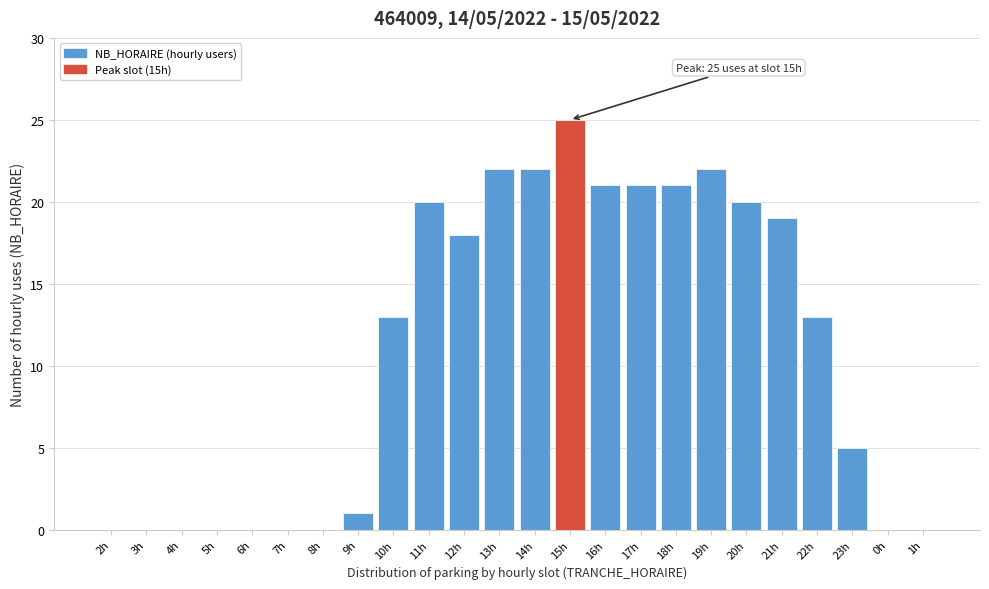

Reading left to right, transcribe all the data shown in this chart.

2h=0	3h=0	4h=0	5h=0	6h=0	7h=0	8h=0	9h=1	10h=13	11h=20	12h=18	13h=22	14h=22	15h=25	16h=21	17h=21	18h=21	19h=22	20h=20	21h=19	22h=13	23h=5	0h=0	1h=0